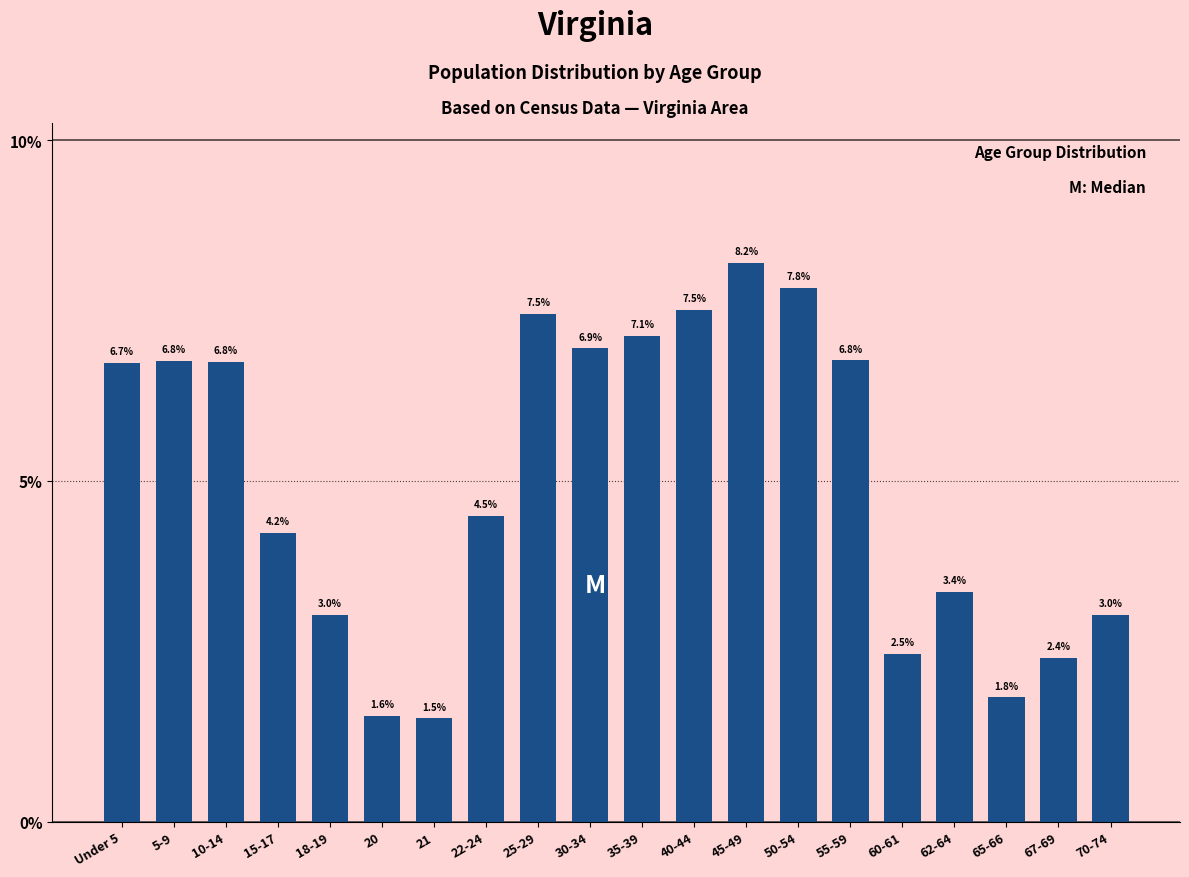

Reading left to right, what are all the values shown in this chart?

Under 5=6.7	5-9=6.8	10-14=6.8	15-17=4.2	18-19=3.0	20=1.6	21=1.5	22-24=4.5	25-29=7.5	30-34=6.9	35-39=7.1	40-44=7.5	45-49=8.2	50-54=7.8	55-59=6.8	60-61=2.5	62-64=3.4	65-66=1.8	67-69=2.4	70-74=3.0